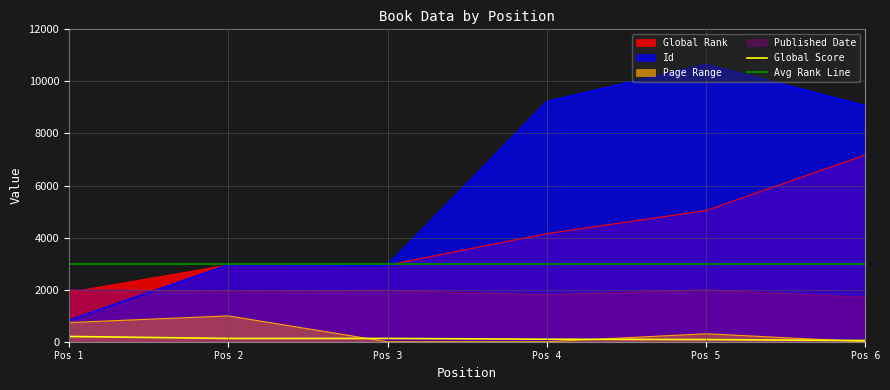

Rank the series by their maximum value, from highest to lowest.

Id, Global Rank, Avg Rank Line, Published Date, Page Range, Global Score